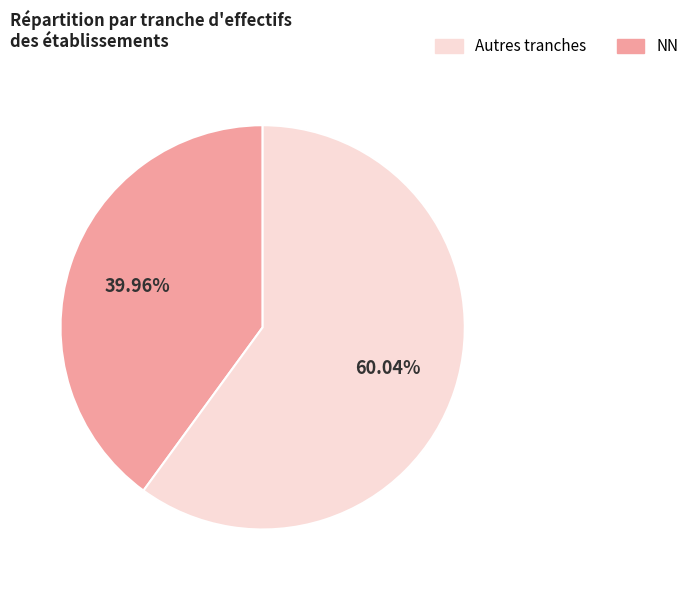

Is there a majority slice in this chart?

Yes